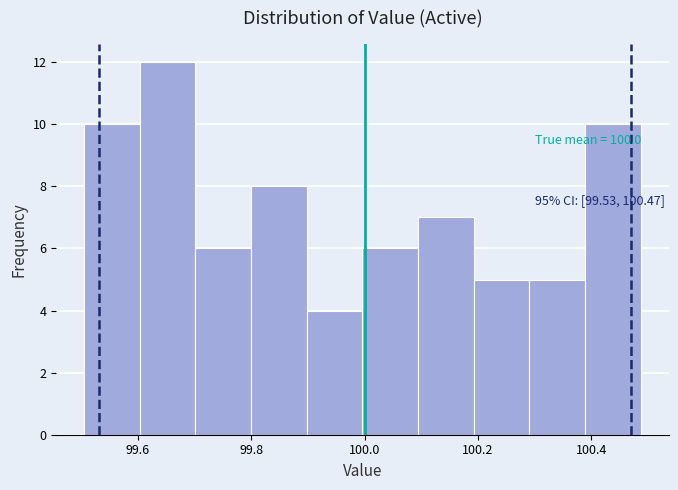

Which range on the x-axis has the tallest bar?

99.60 to 99.70